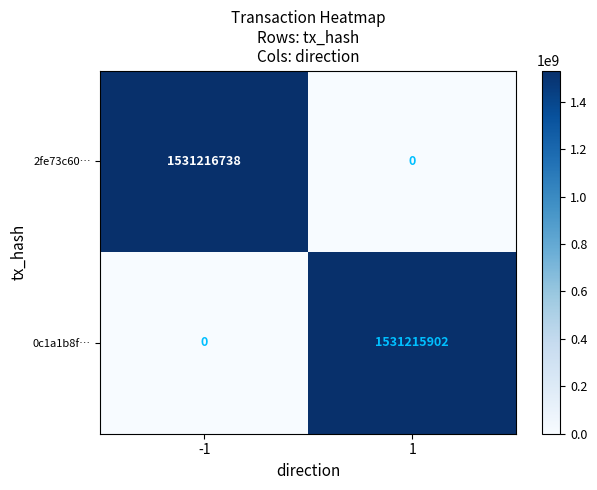

True or false: 2fe73c60… has a value of 1531216738 at -1.

True